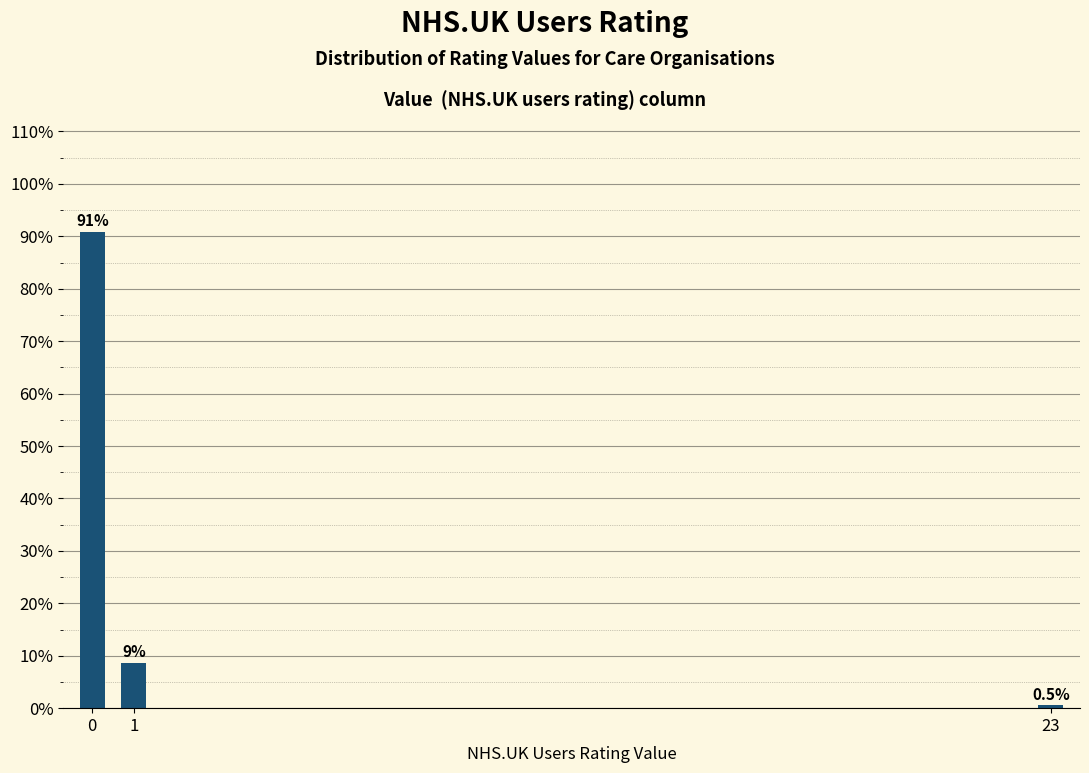

Rank the categories by value from lowest to highest.

23, 1, 0